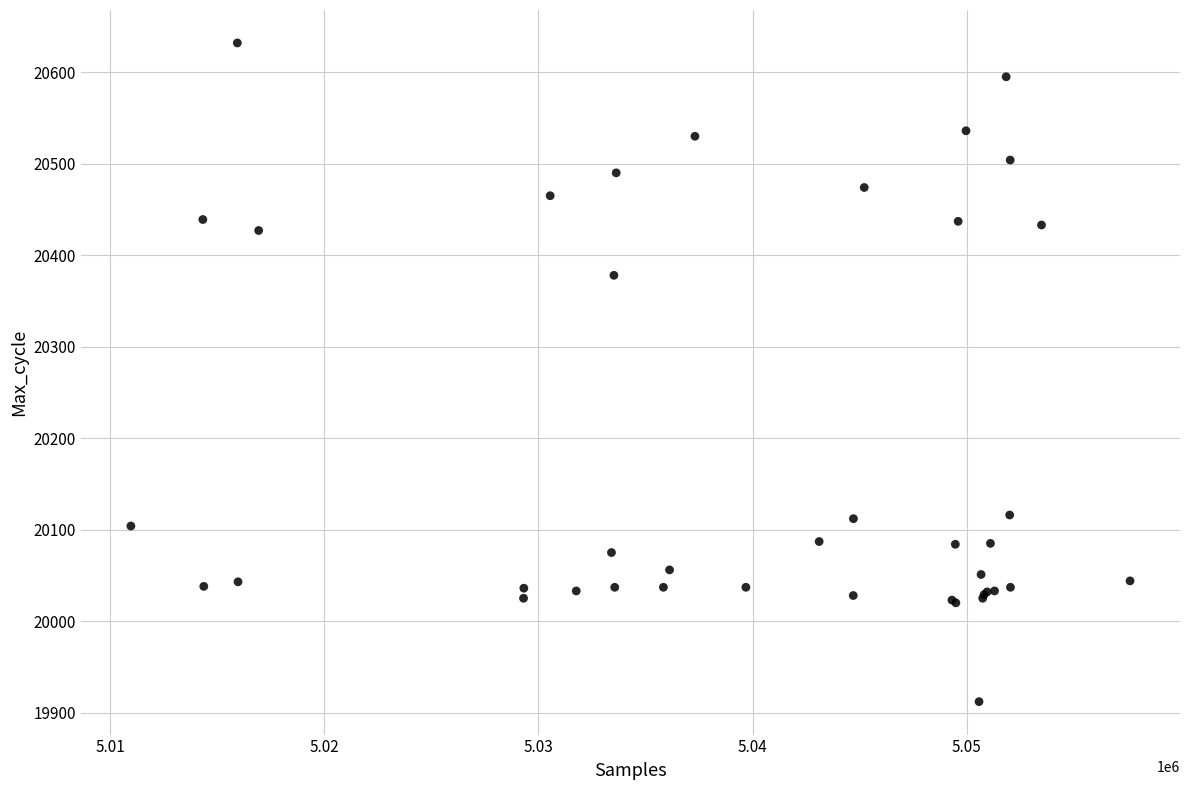

What Y value in the scatter plot is closest to 20272?

20378